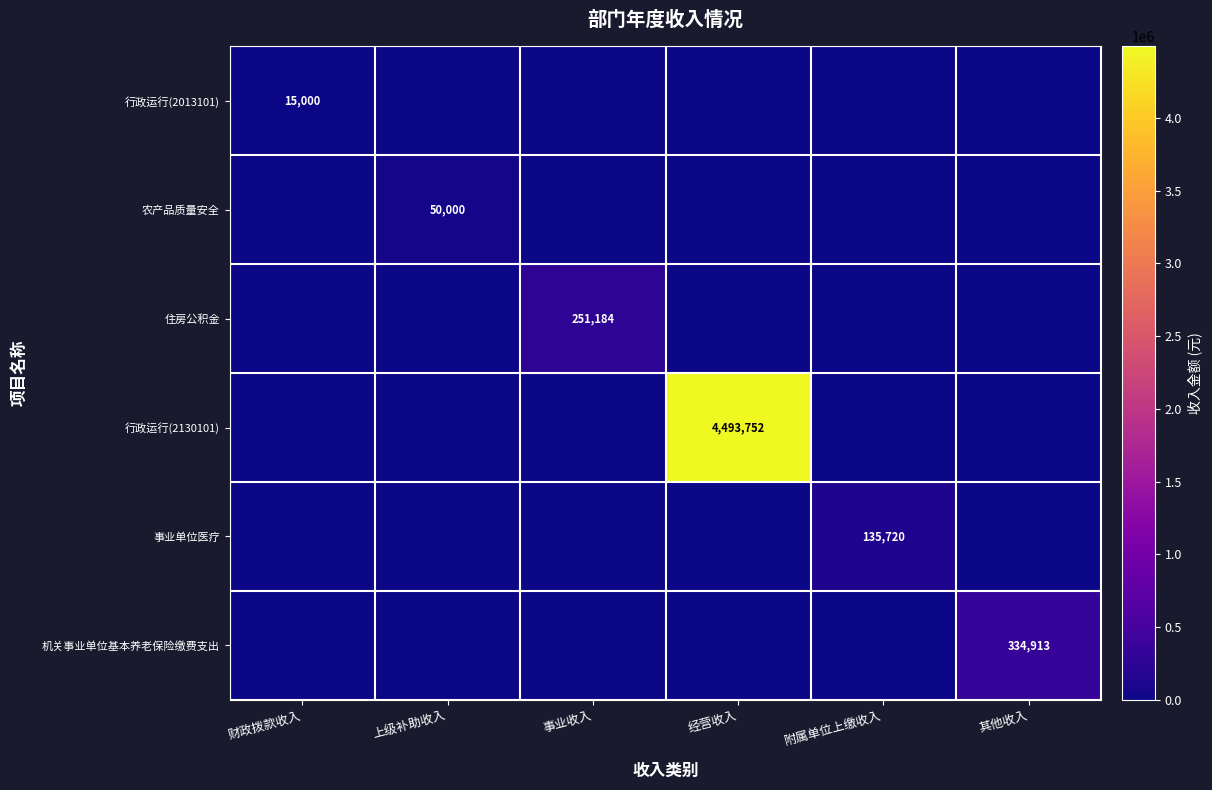

The 机关事业单位基本养老保险缴费支出 series shows 334913 at 其他收入. True or false?

True